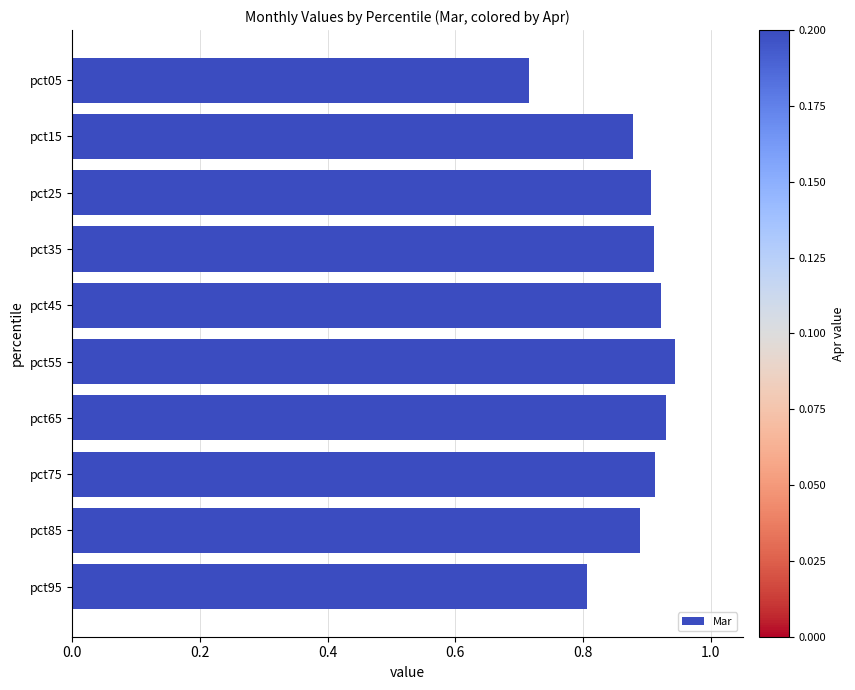

True or false: the data shows 0.9 at pct25.

True